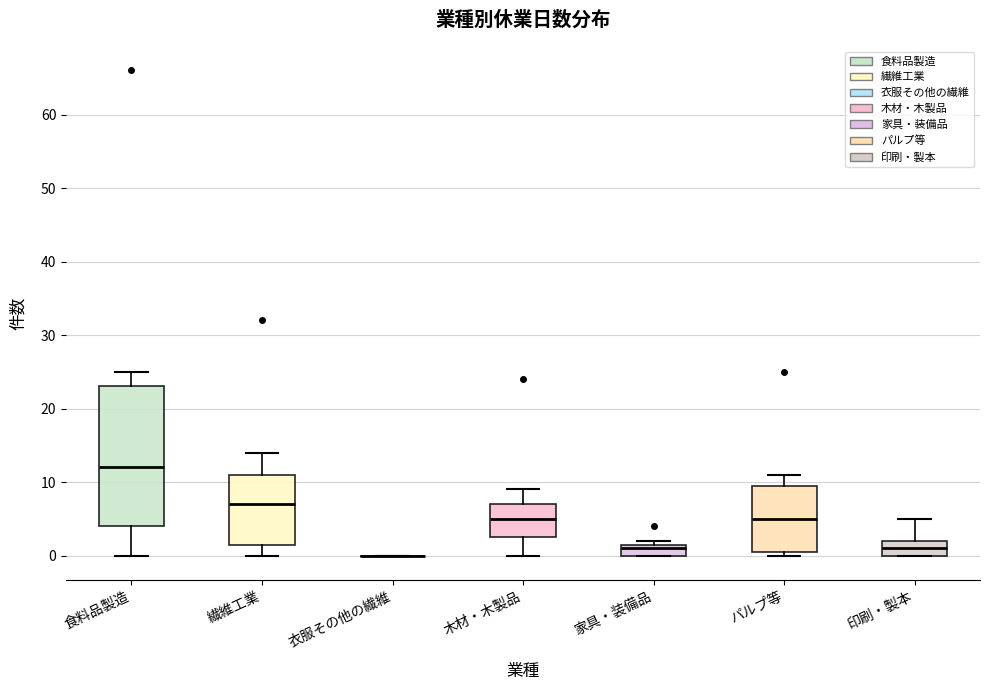

Where does the lower whisker of the box for 繊維工業 end on the y-axis? The values are not printed on the chart, so give them approximately, as read against the axis.

0